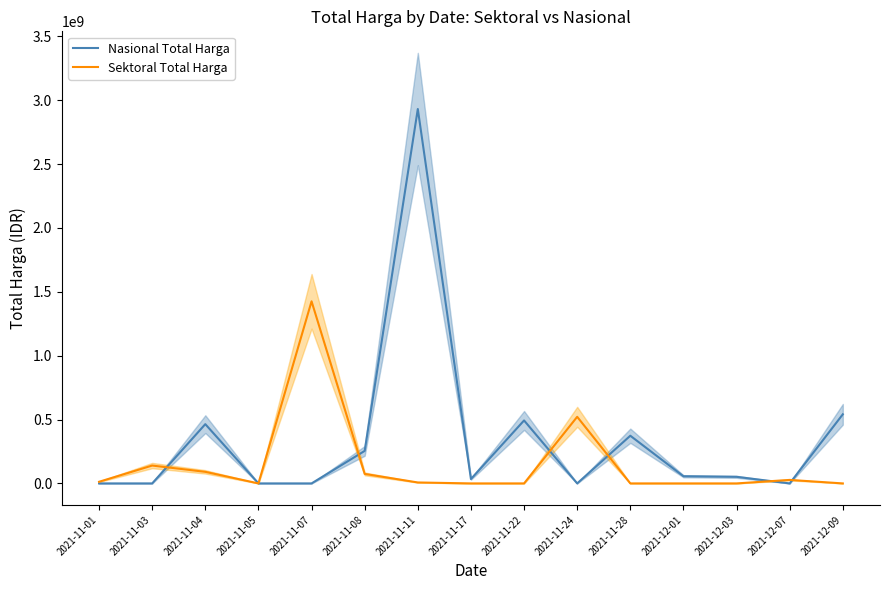

What is the sum of the Sektoral Total Harga values at 2021-11-04 and 2021-11-05?

90672075